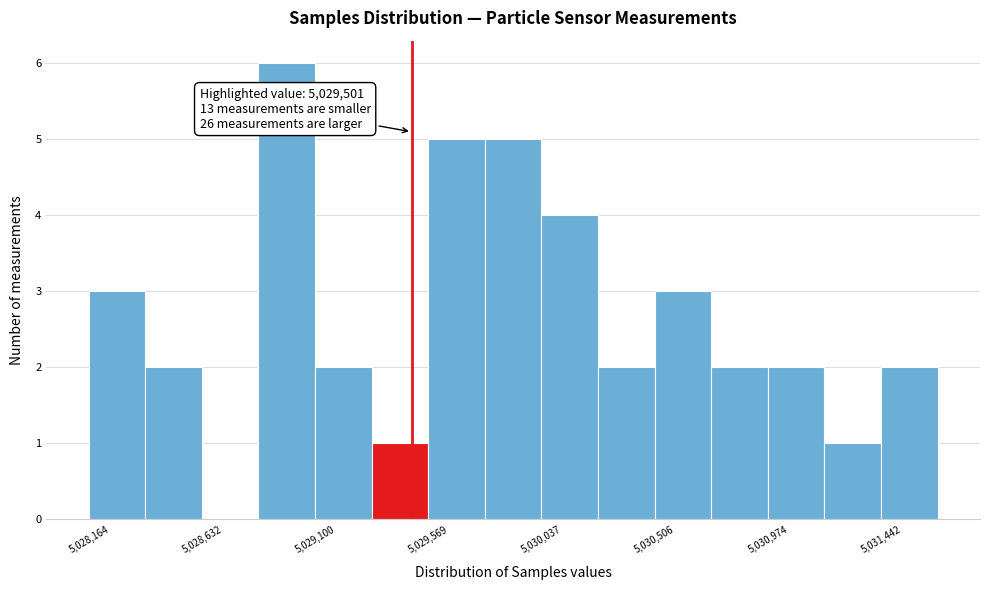

Which range on the x-axis has the tallest bar?

5028850 to 5029100